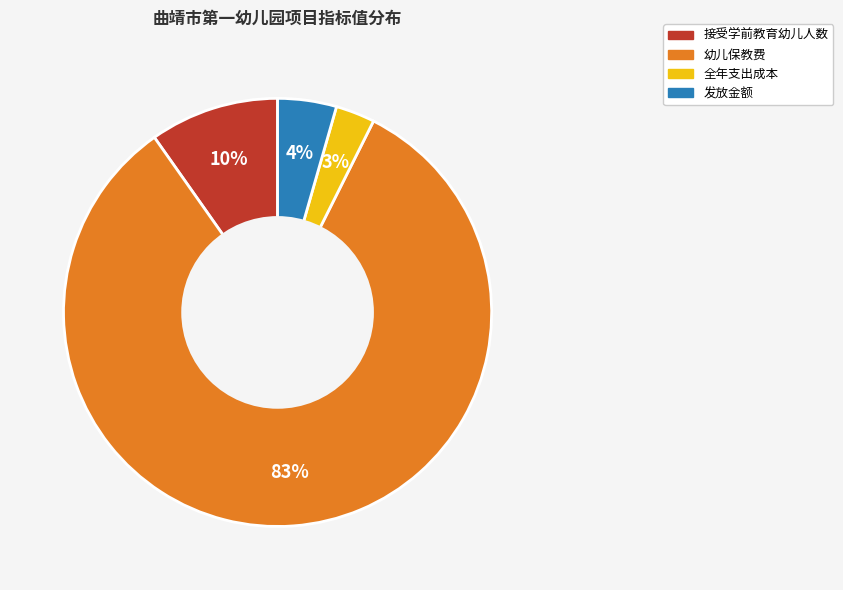

To the nearest percent, what is the average slice percentage?

25%